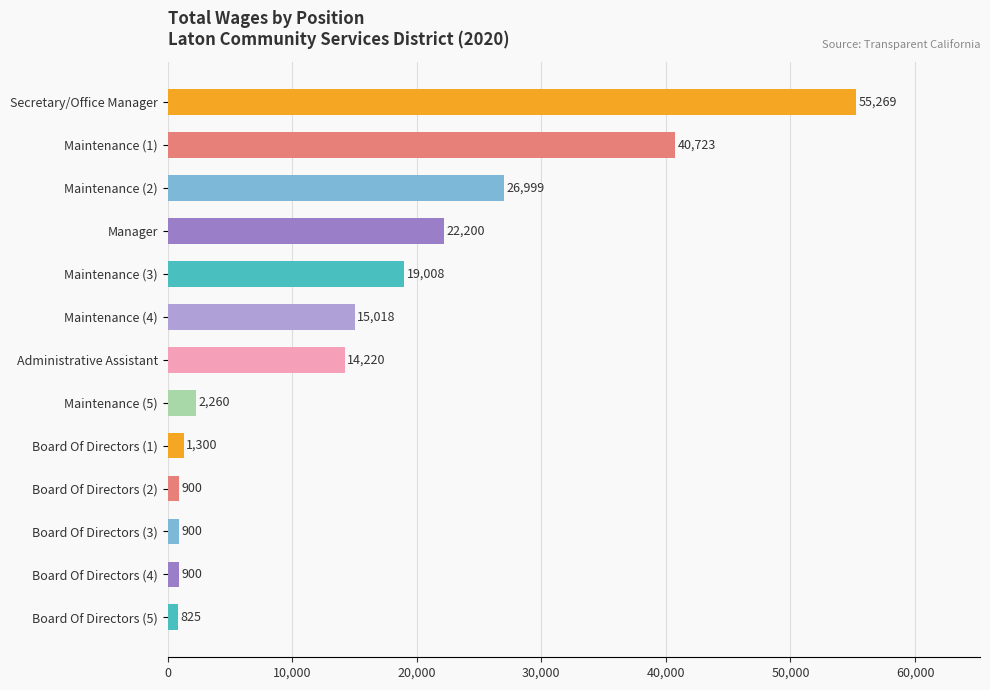

What is the value of the 7th bar from the top?

14220